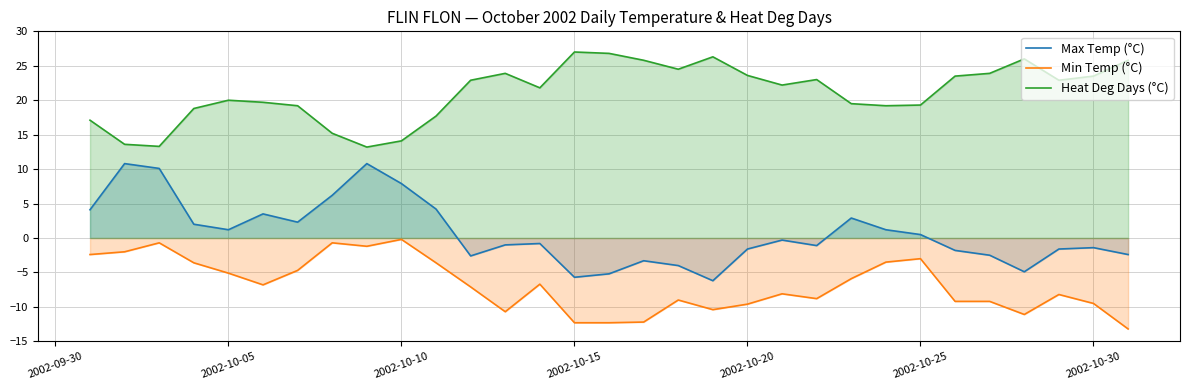

Which series has the widest spread of values?

Max Temp (°C)